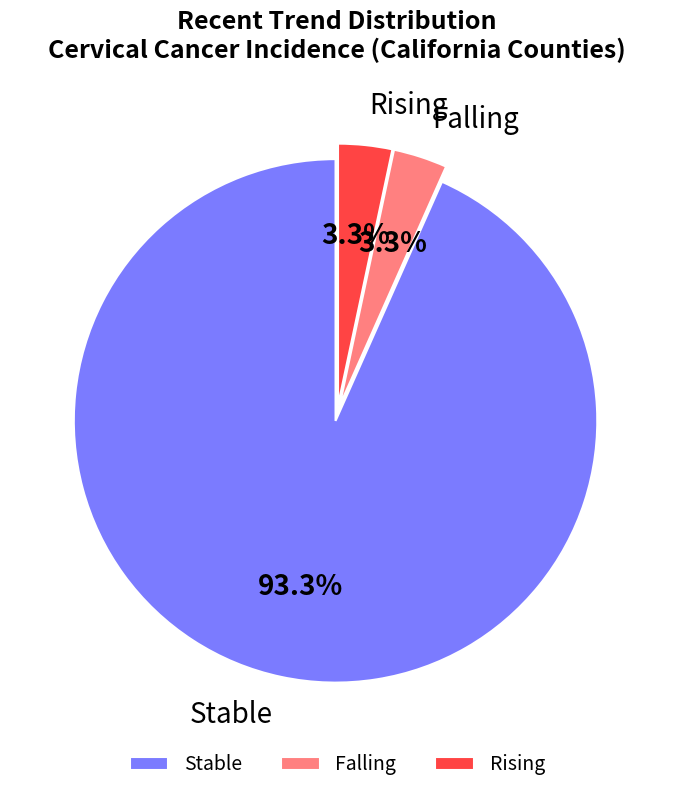

What is the largest slice in the pie chart?

Stable